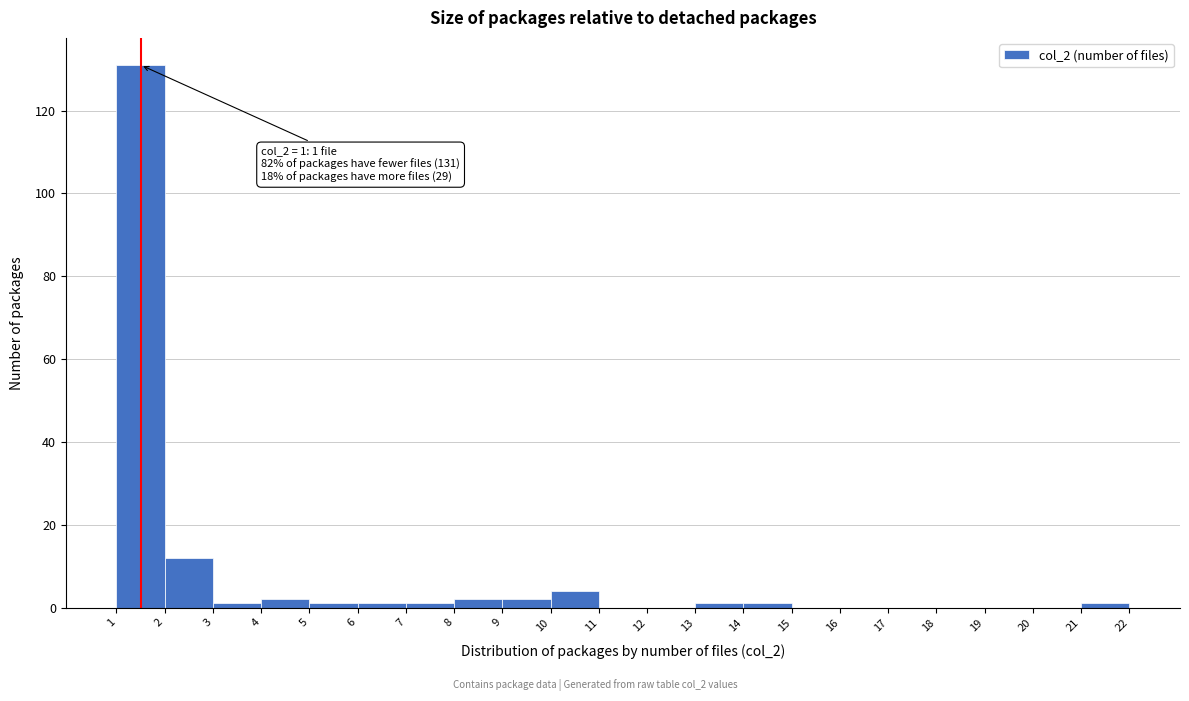

Over which range of the x-axis is the bar tallest?

1 to 2